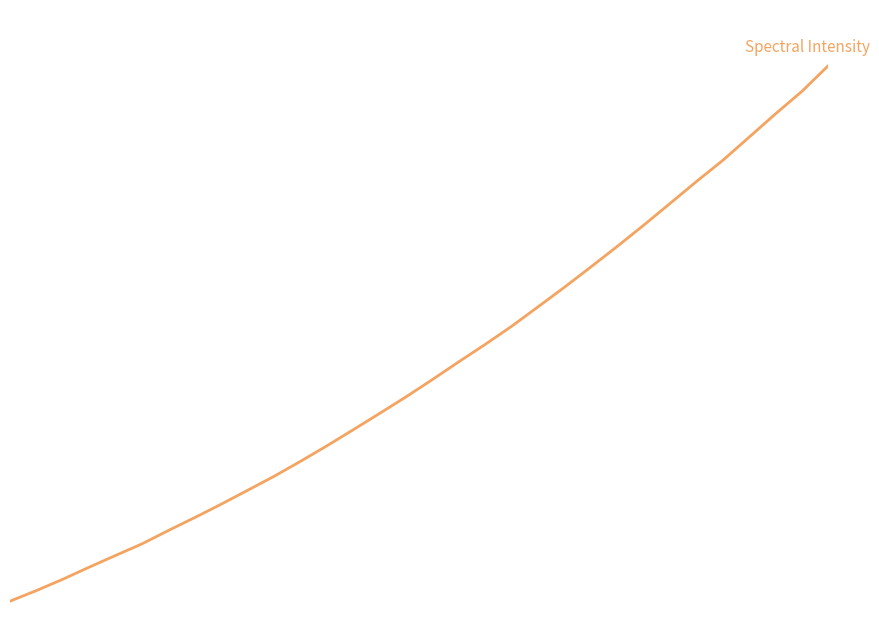

Does the chart display data point markers on the line(s)?

No